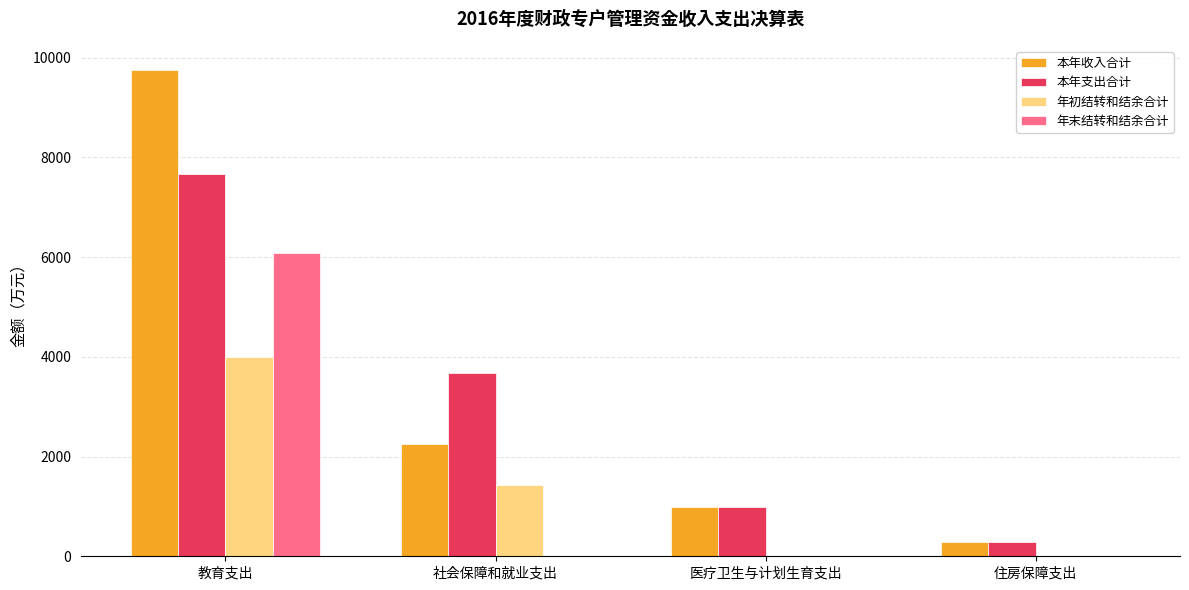

The value of 年初结转和结余合计 at 住房保障支出 is -1491.3. True or false?

False